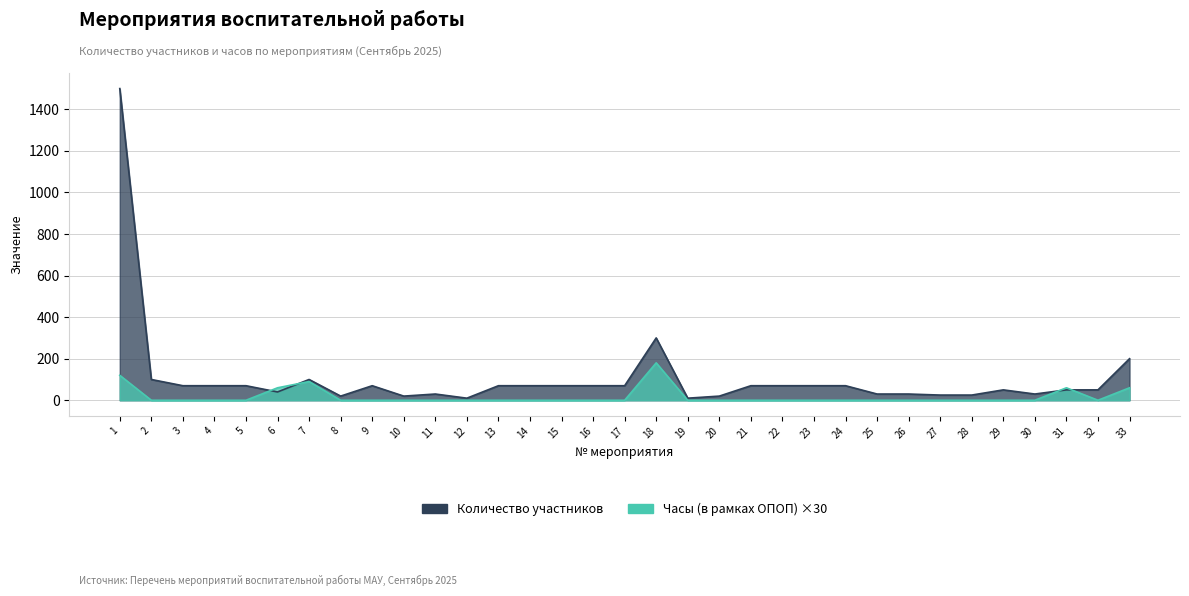

The Часы (в рамках ОПОП) series shows -85 at 10. True or false?

False